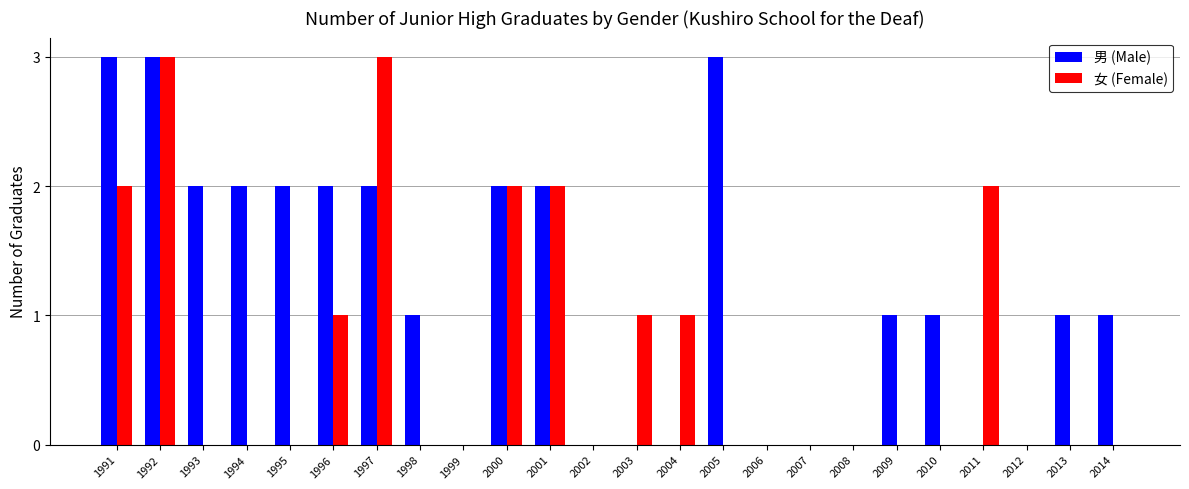

What are all the series names shown in the legend?

男 (Male), 女 (Female)